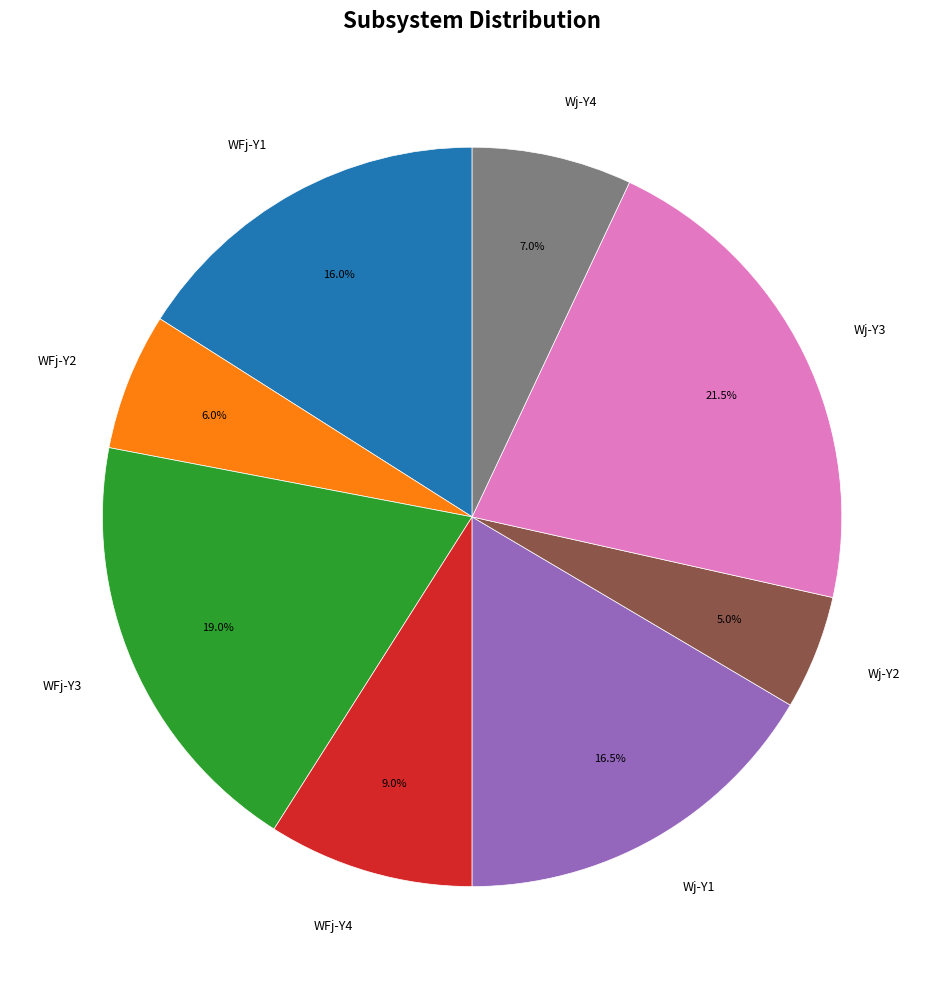

Count the number of slices in the pie.

8